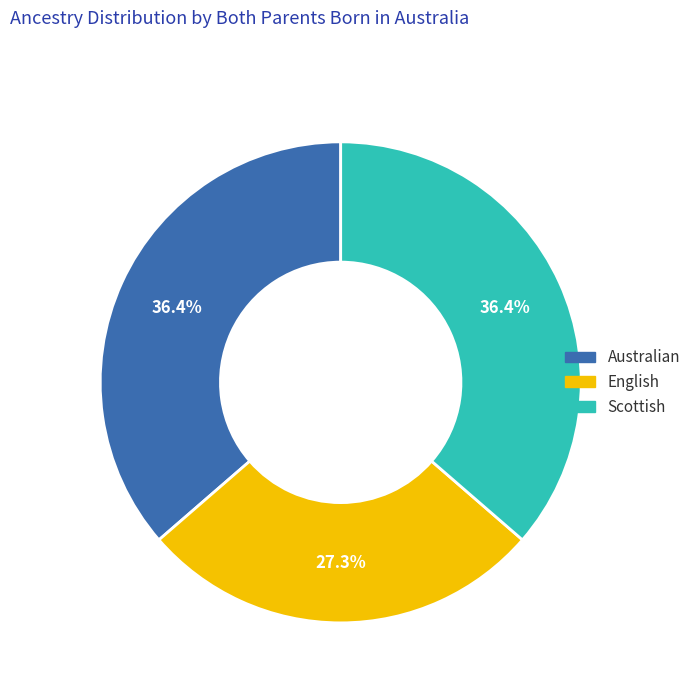

Is there any slice that represents more than half of the pie?

No